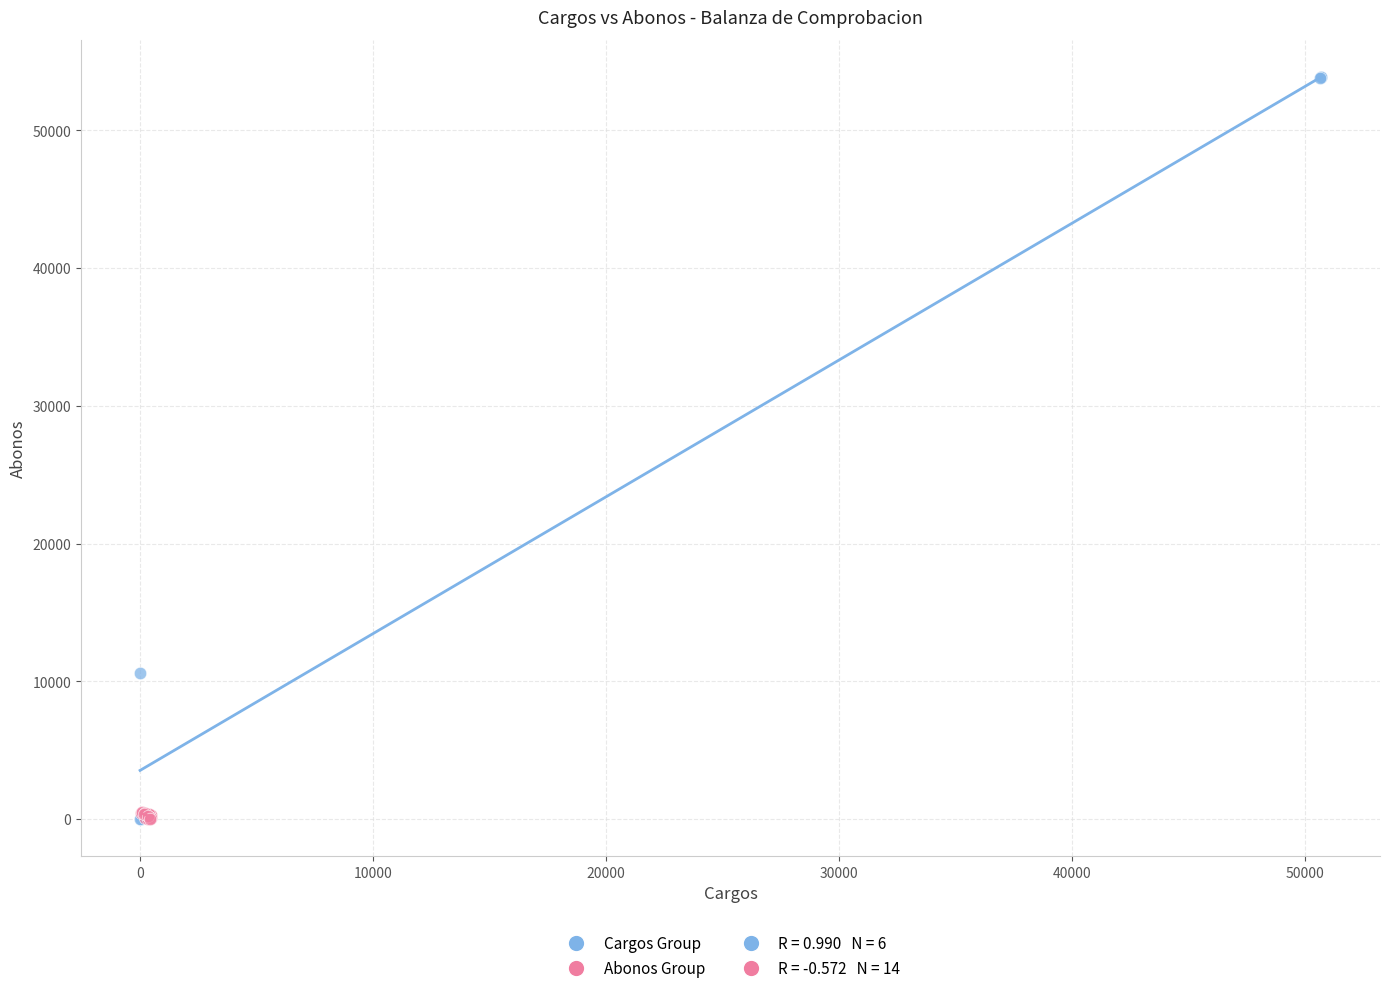

Which series reaches the maximum Y coordinate?

Cargos Group